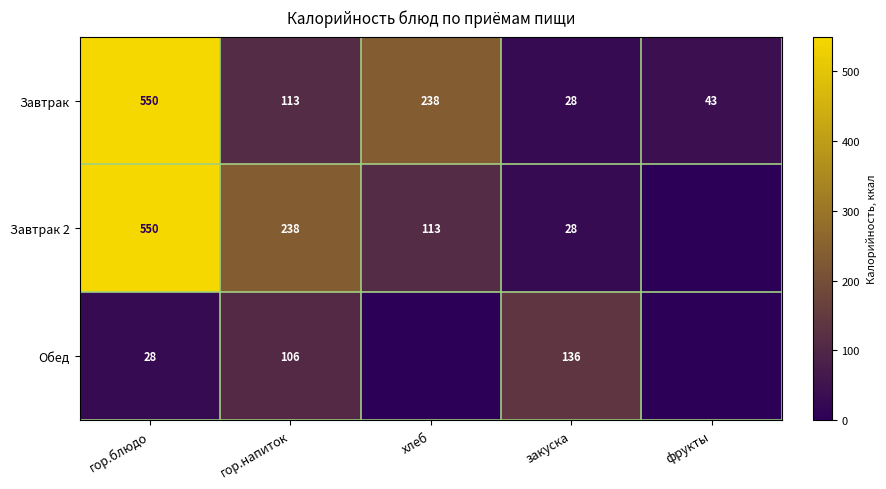

What is the spread (max minus min) of values at хлеб?

238.0